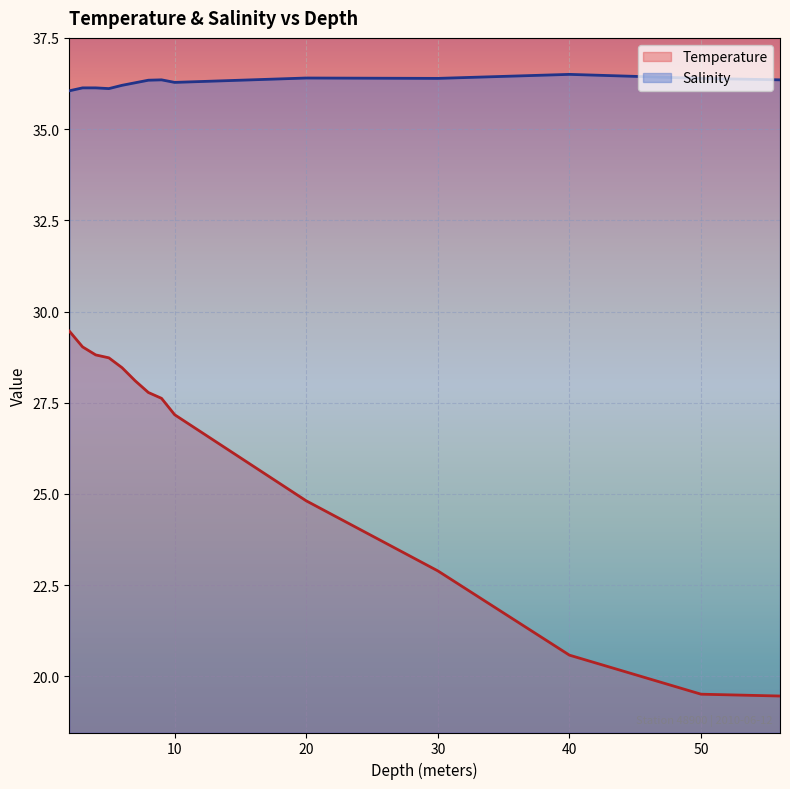

What is the difference between the second highest and second lowest values in the Temperature series?

9.5